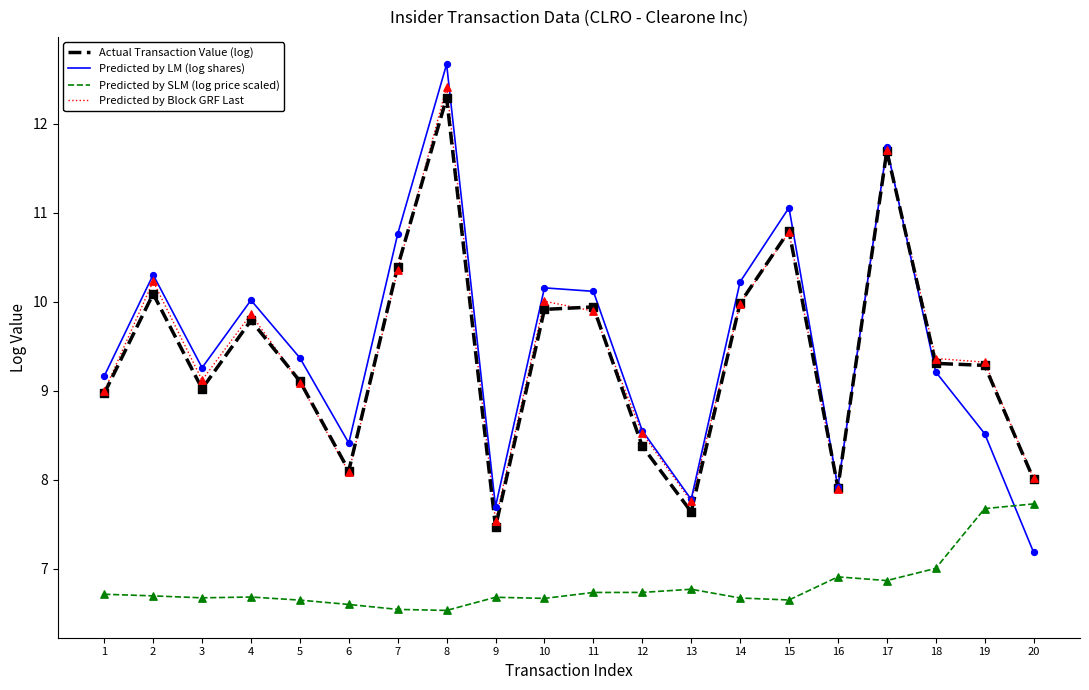

Which series has the widest spread of values?

Predicted by LM (log shares)